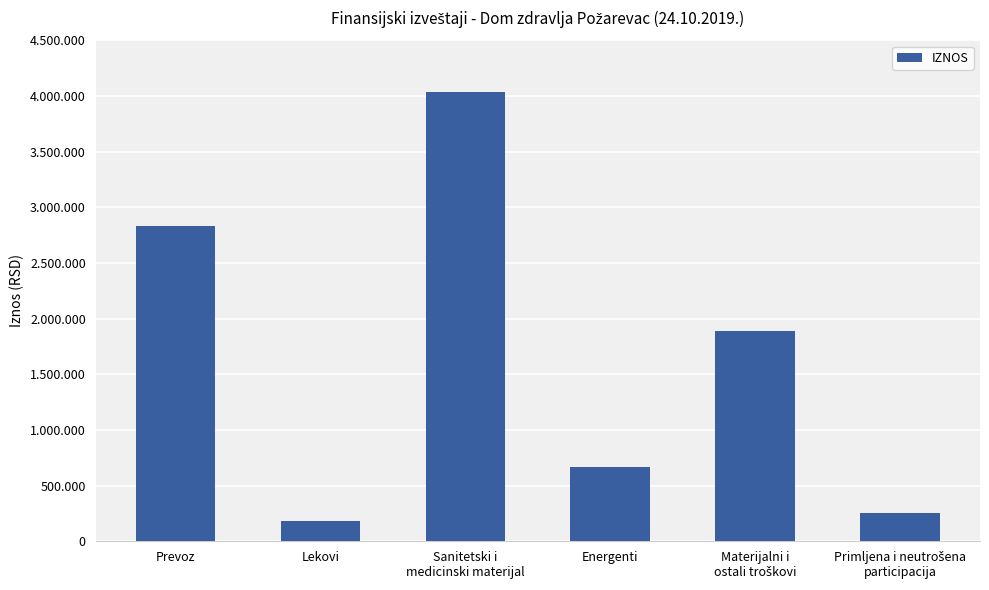

What is the sum of all values?

9859641.4